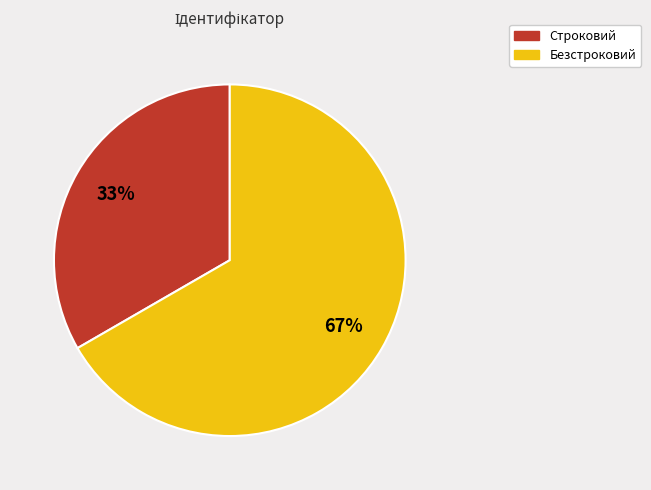

Is Строковий the majority of the pie?

No